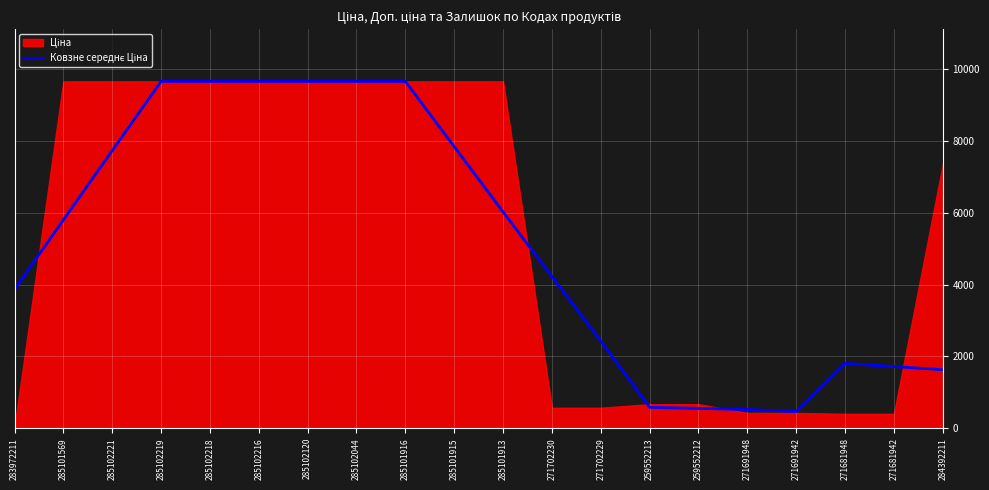

What is the label of the 14th point from the left?

259552213